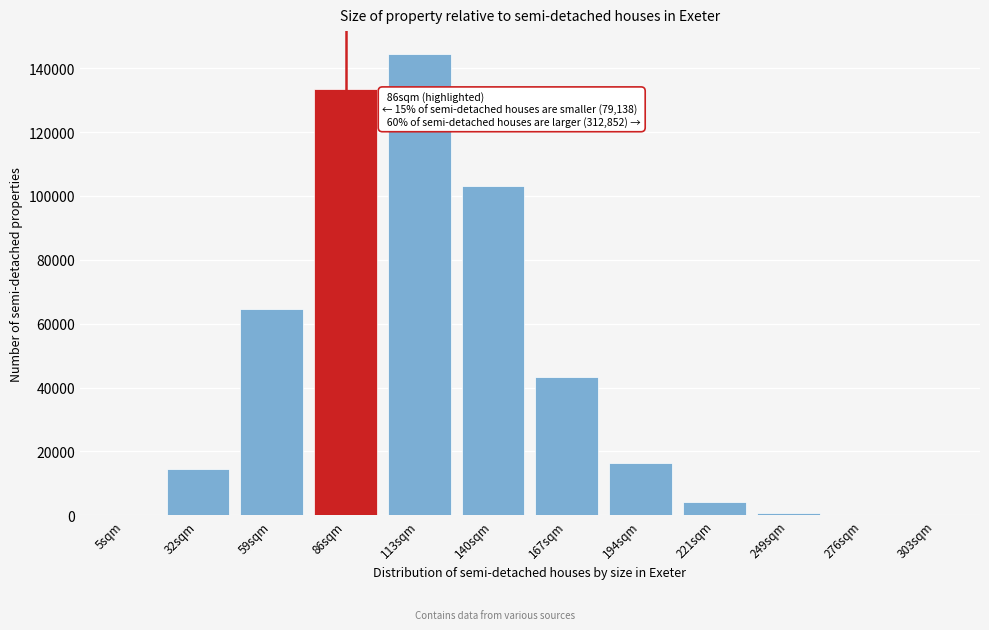

Is it true that the value at 32sqm is 14537?

True